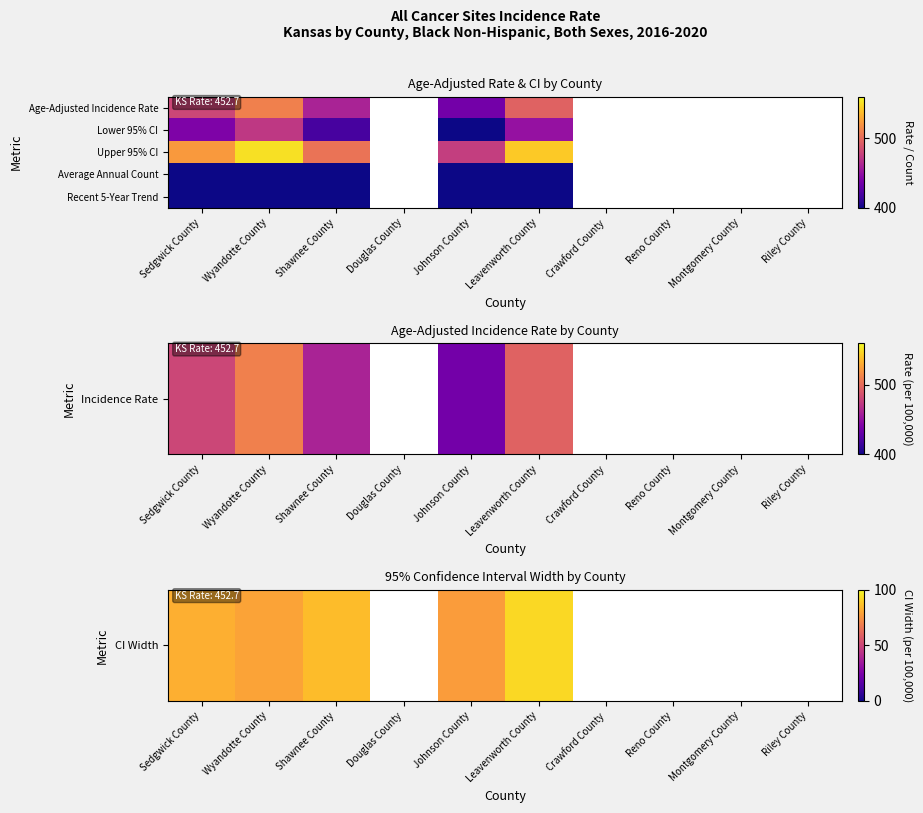

The value of Upper 95% CI at Leavenworth County is 542.2. True or false?

True